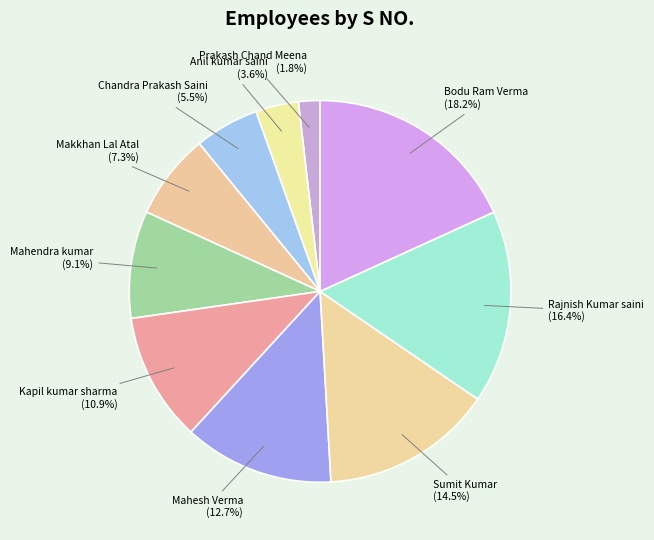

Does Mahesh Verma represent more than half of the total?

No